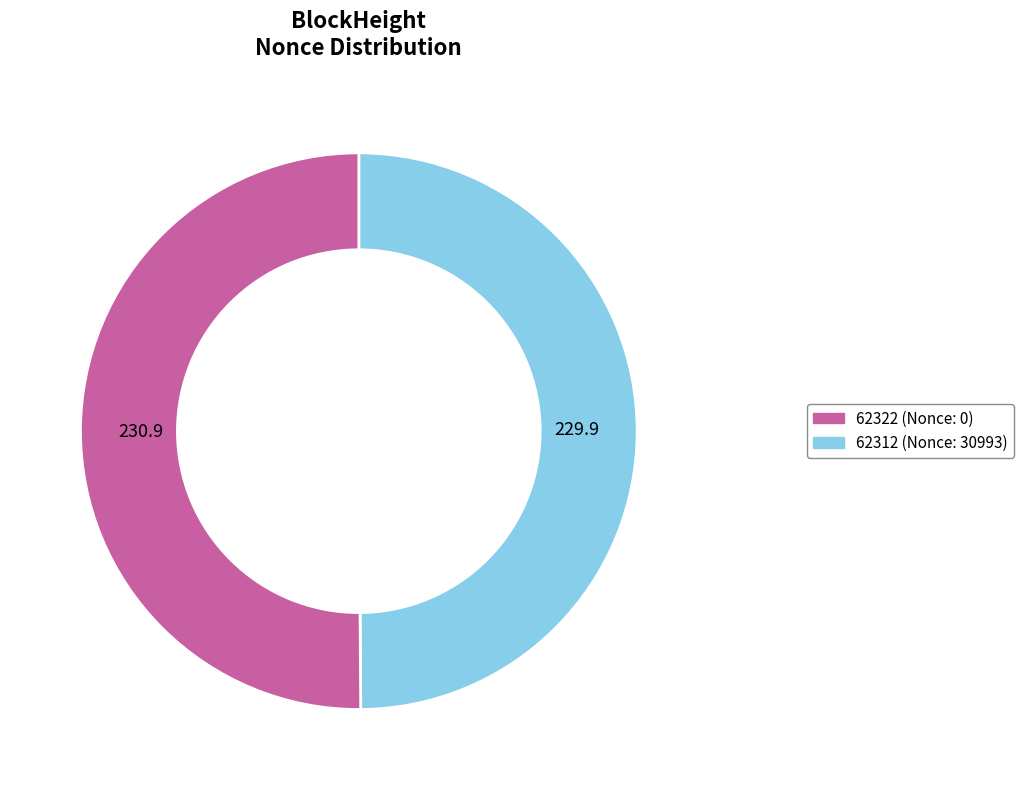

Approximately how many times larger is the value at 62322 compared to 62312?

1.0